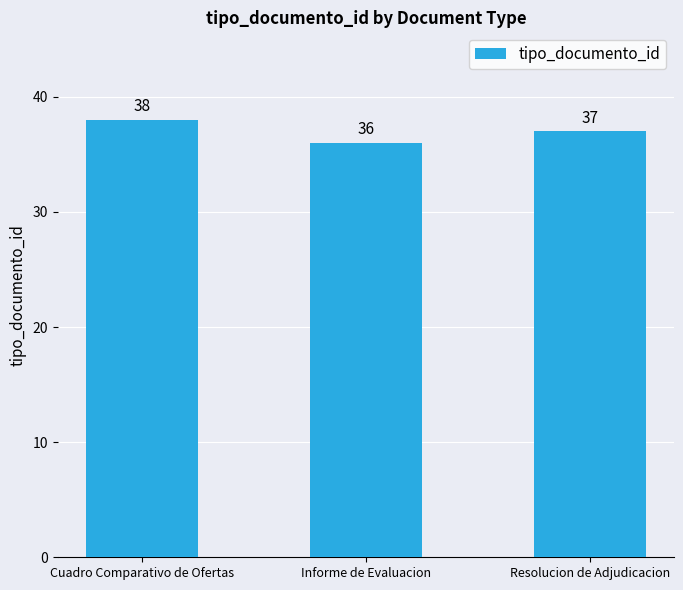

What is the approximate value at Cuadro Comparativo de Ofertas?

38